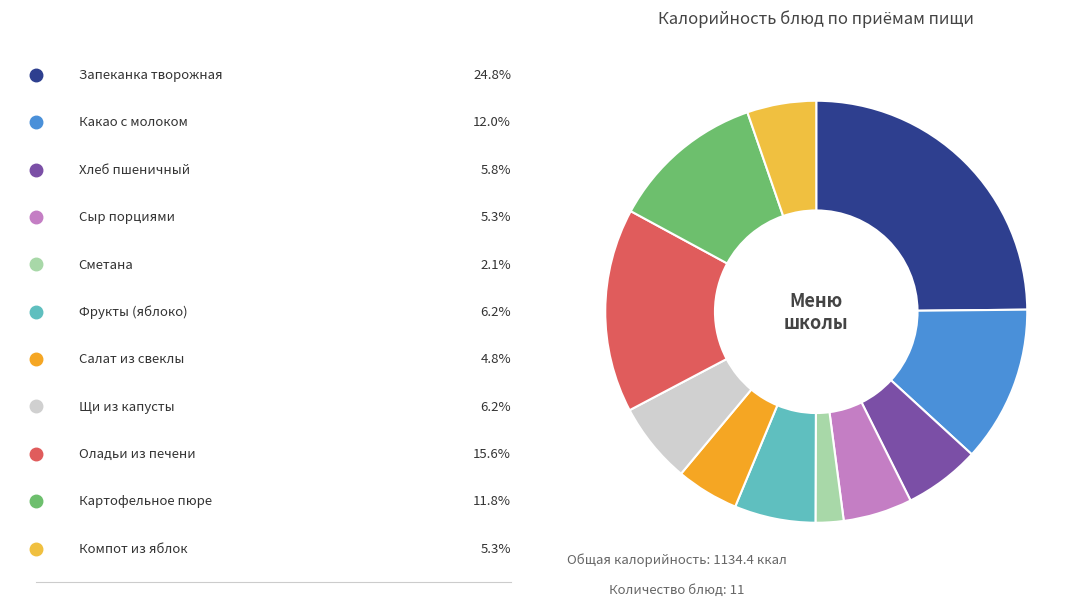

How many slices are in this pie chart?

11